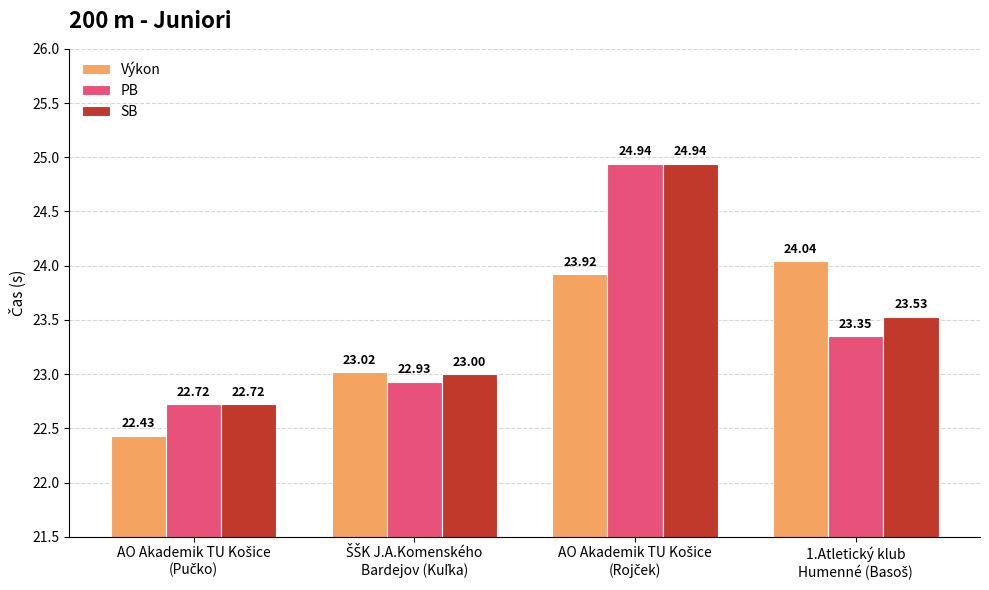

Rank the series by their average value, from highest to lowest.

SB, PB, Výkon